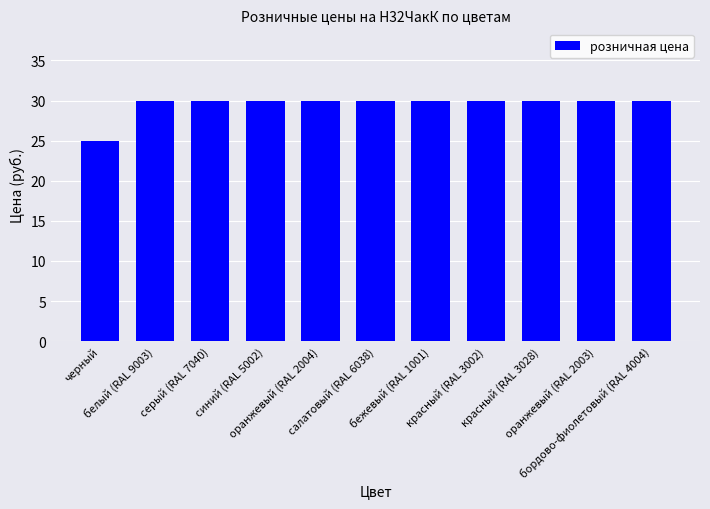

How many bars are there in total?

11